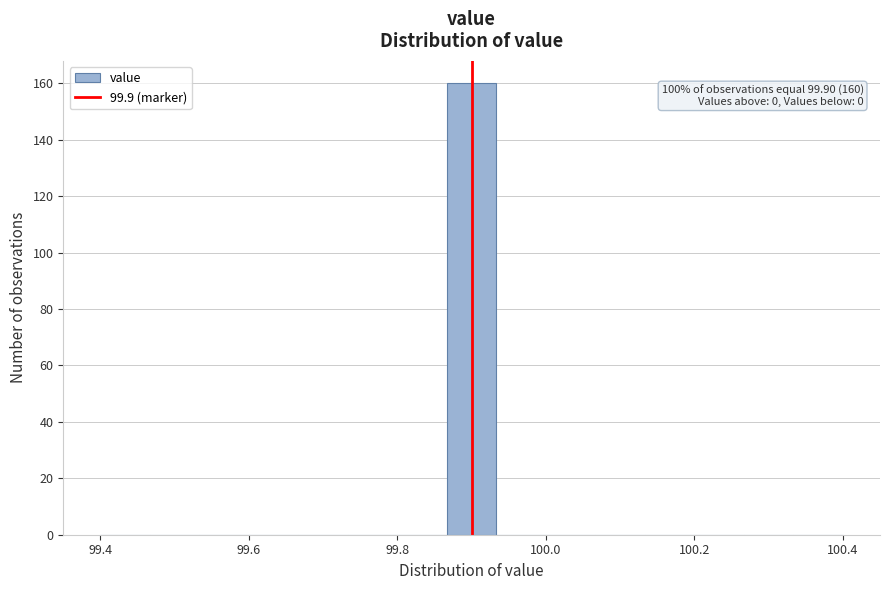

Read against the x-axis, roughly where is the centre of the tallest bar?

99.90